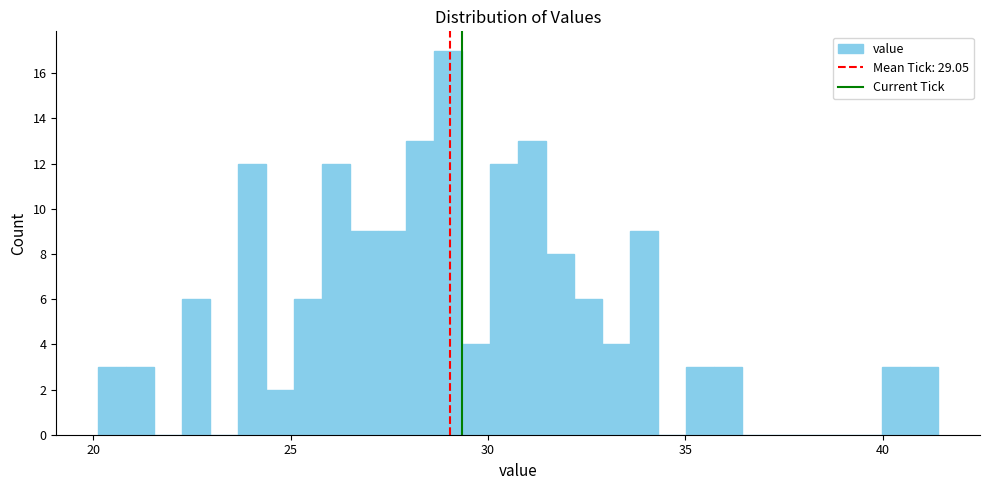

Around what value on the x-axis is the tallest bar? Give the approximate position of its centre, as read against the axis.

29.0